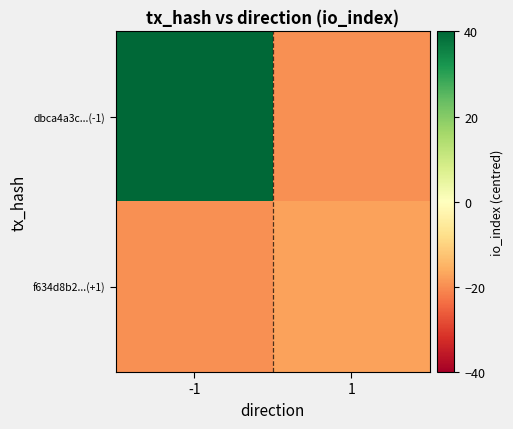

List the series in order of their peak value, lowest first.

f634d8b2...(+1), dbca4a3c...(-1)